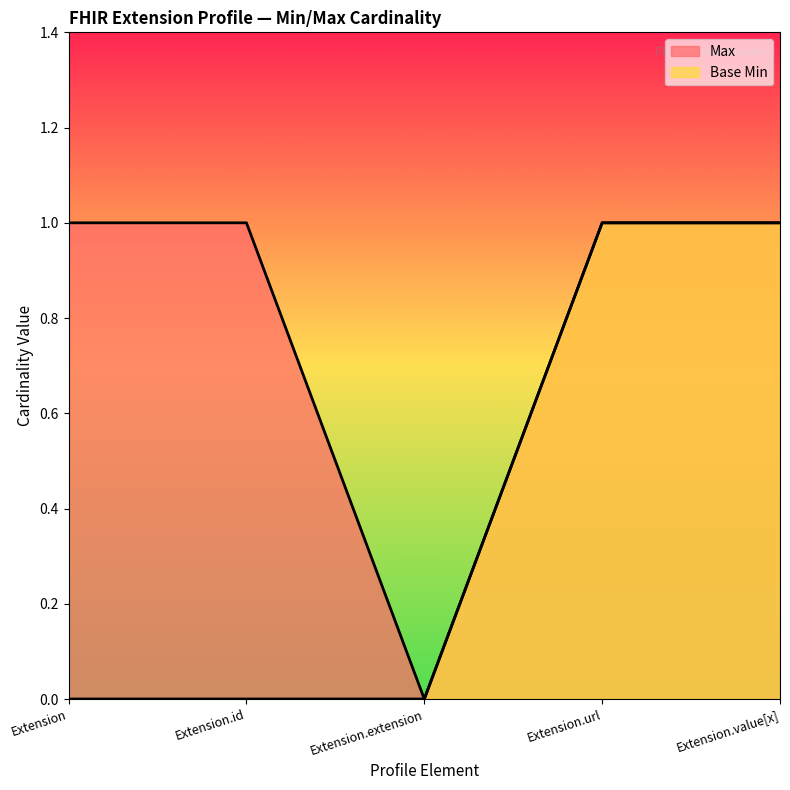

What is the maximum value for Base Min?

1